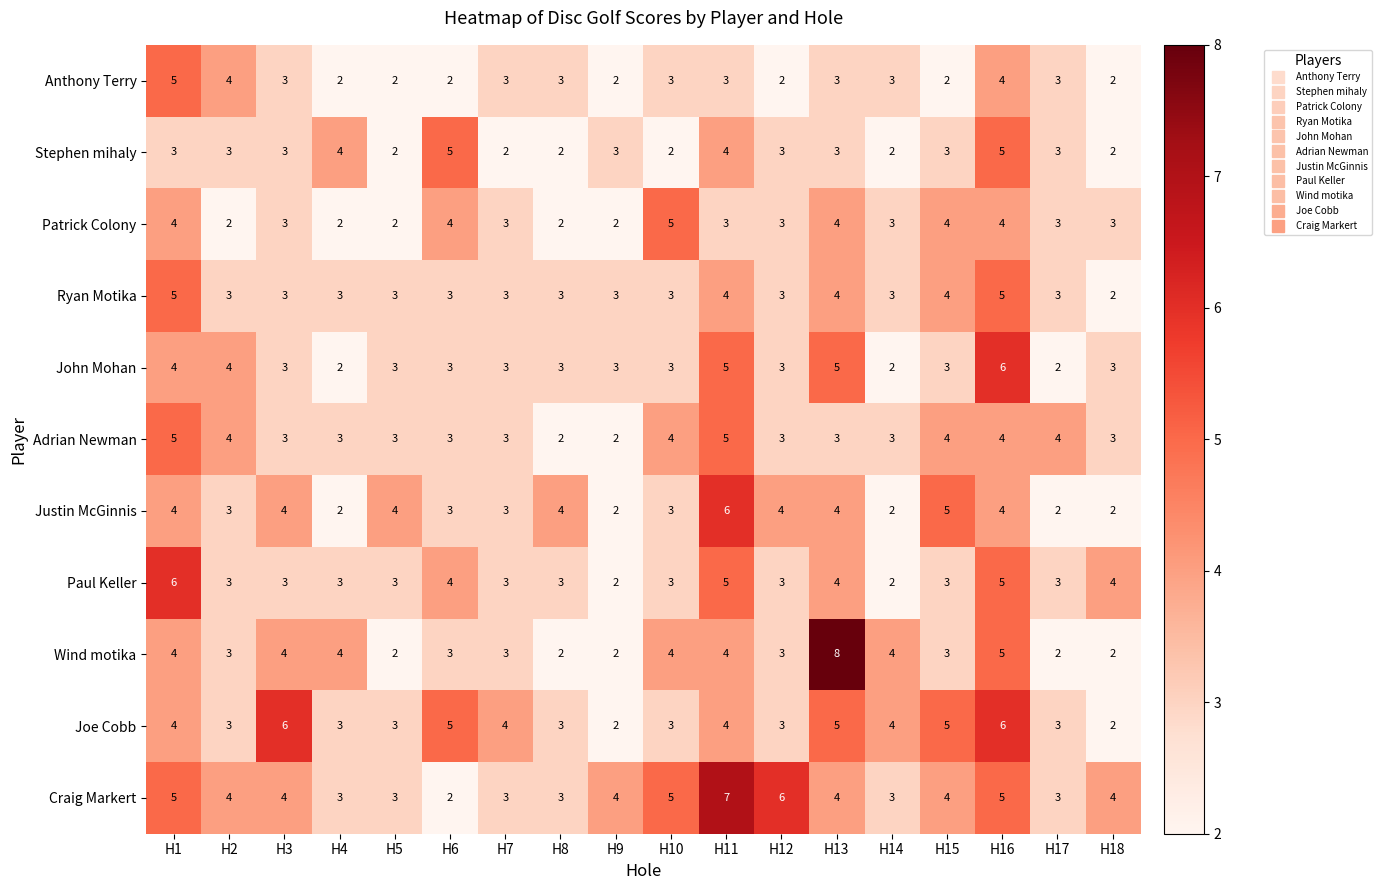

Which series has the largest range (max minus min)?

Wind motika